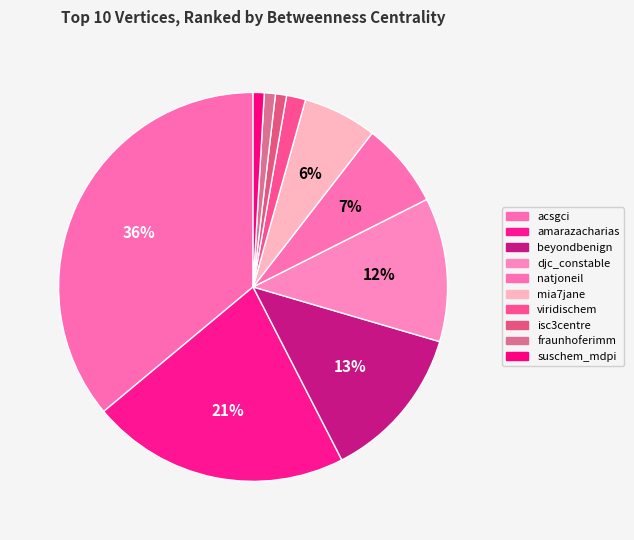

Which slice is the smallest?

isc3centre